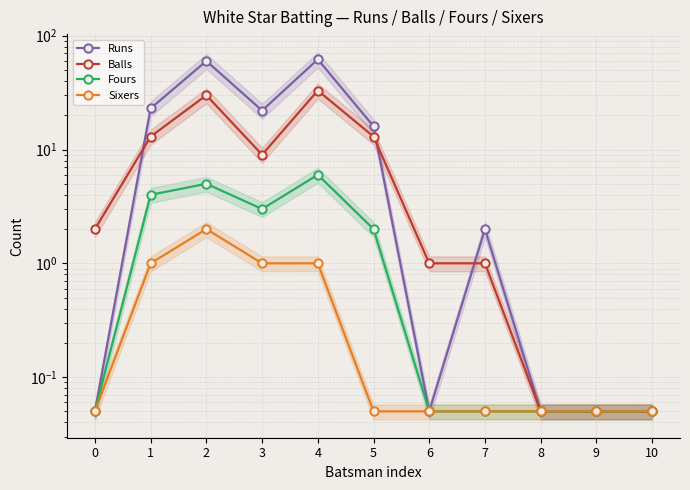

Where is Sixers nearest to the value 1?

1